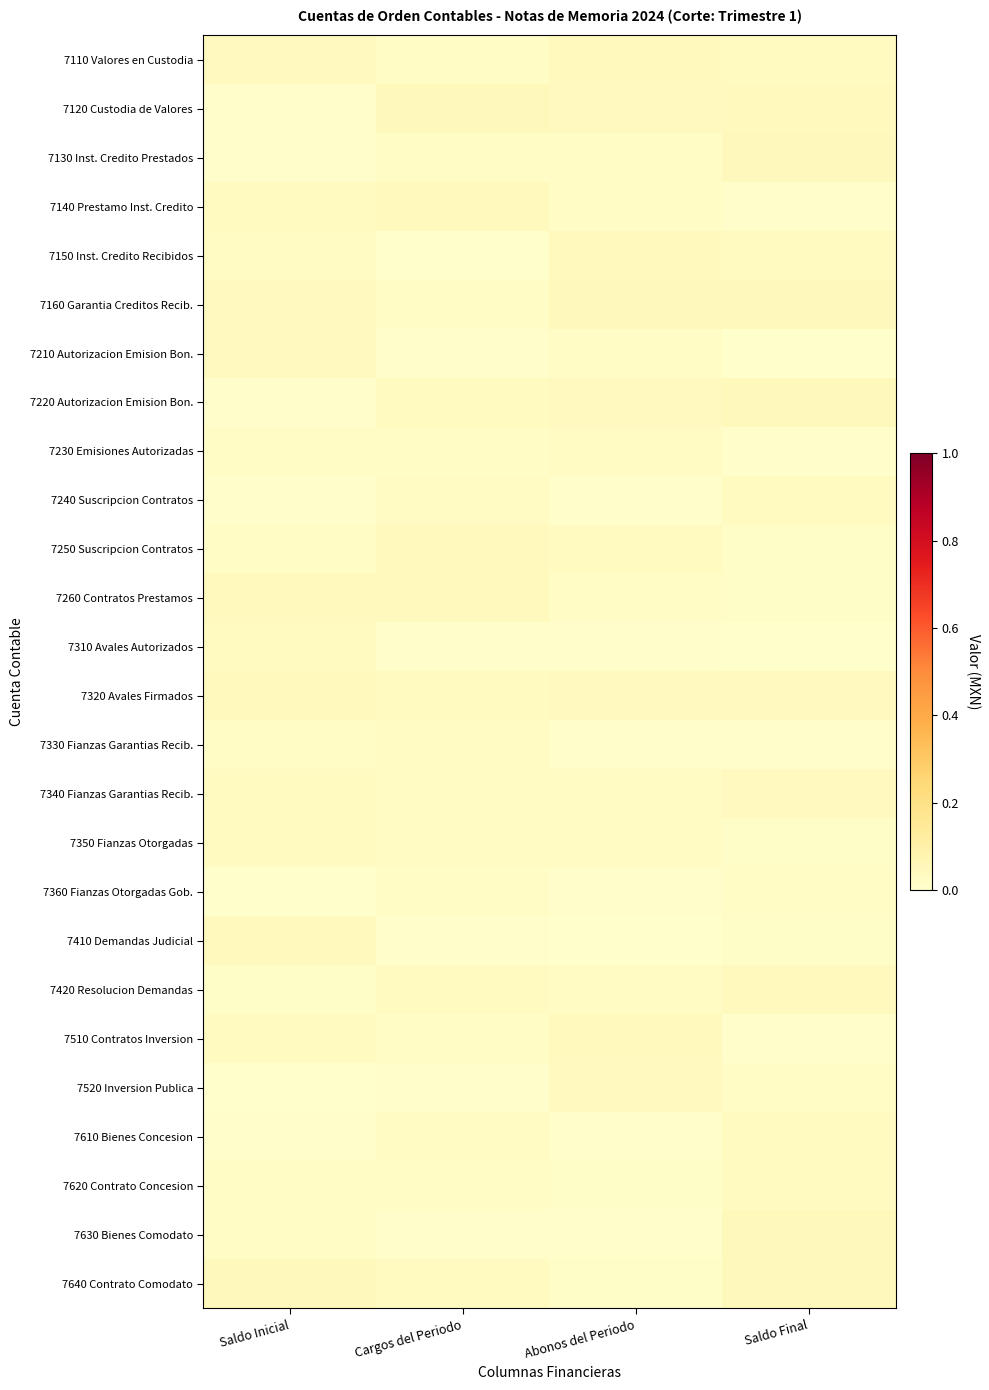

At how many categories does at least one series exceed 0?

4